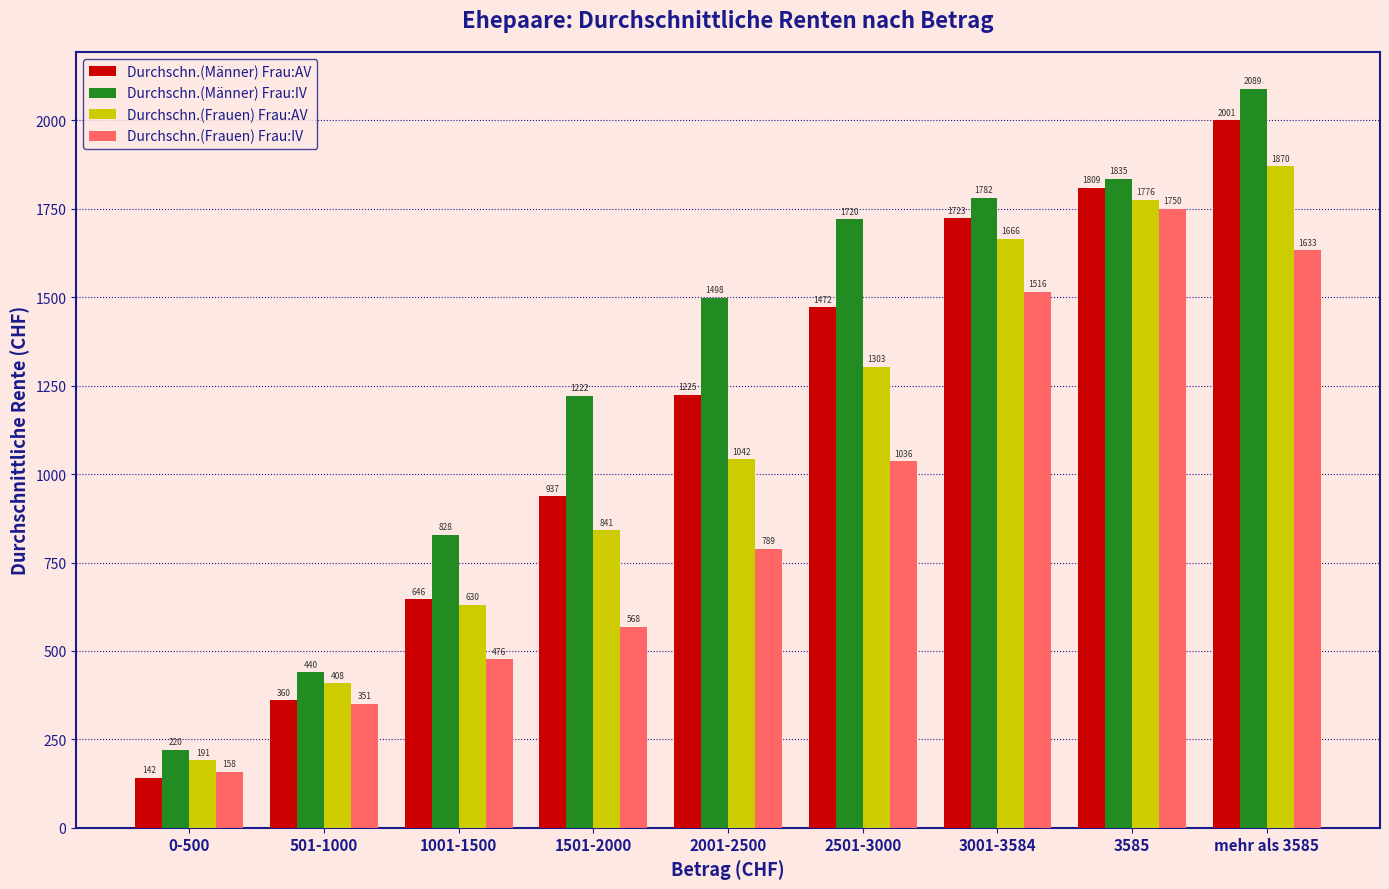

Is it true that Durchschn.(Männer) Frau:AV equals 823 at mehr als 3585?

False